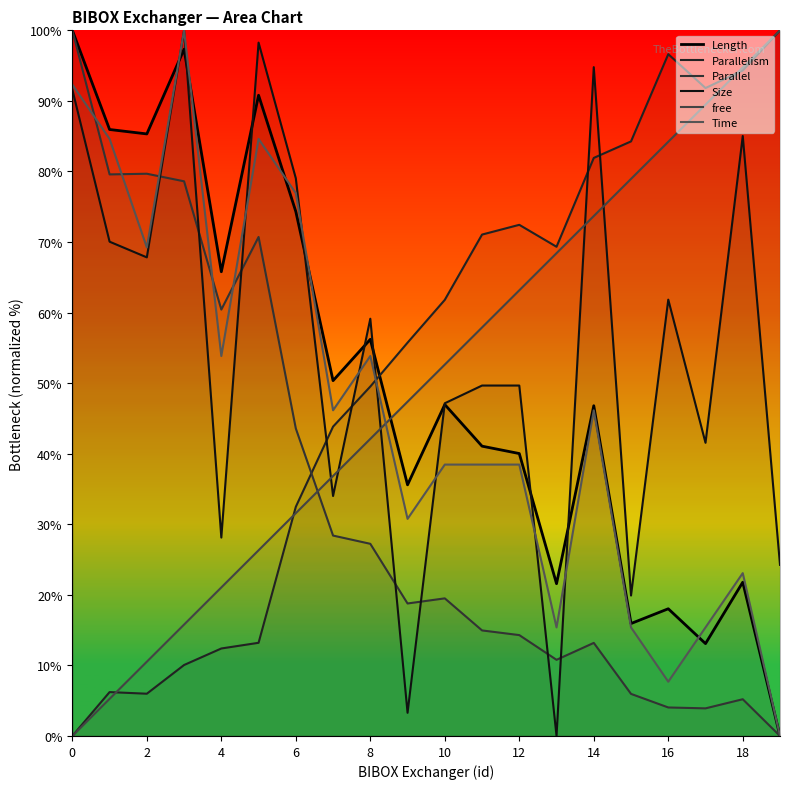

How many lines are shown in the chart?

6